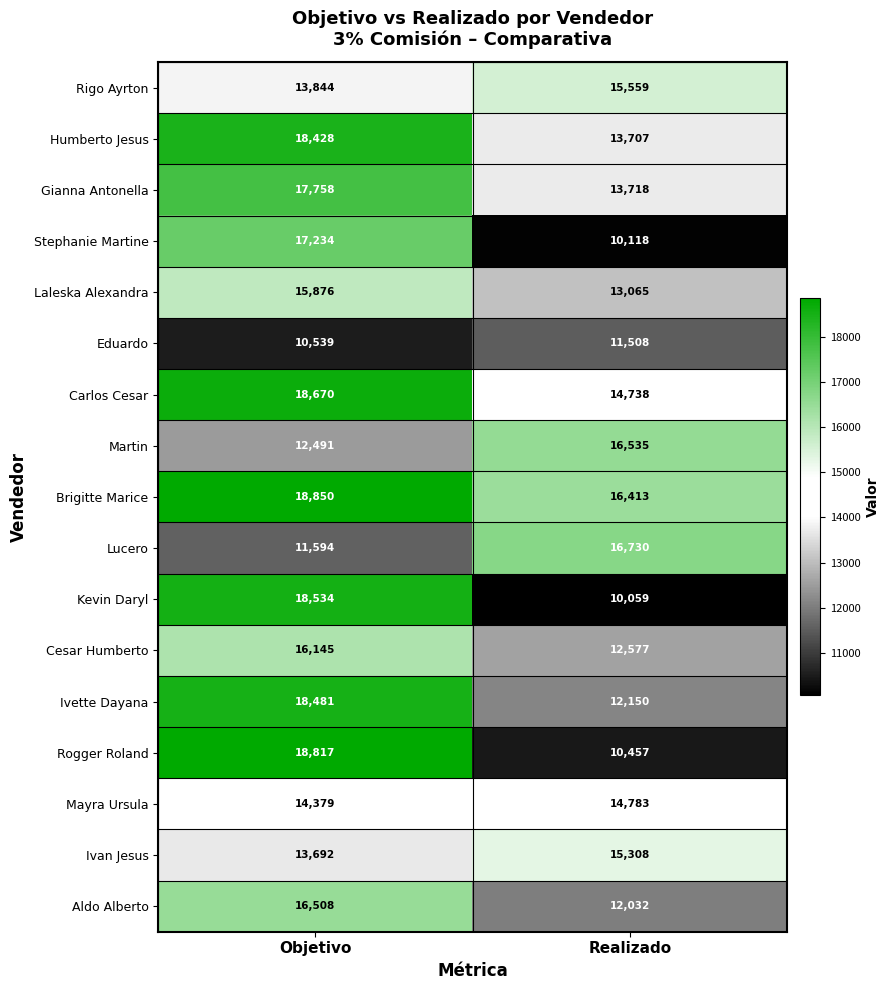

At which label is Rigo Ayrton closest to 14701?

Objetivo